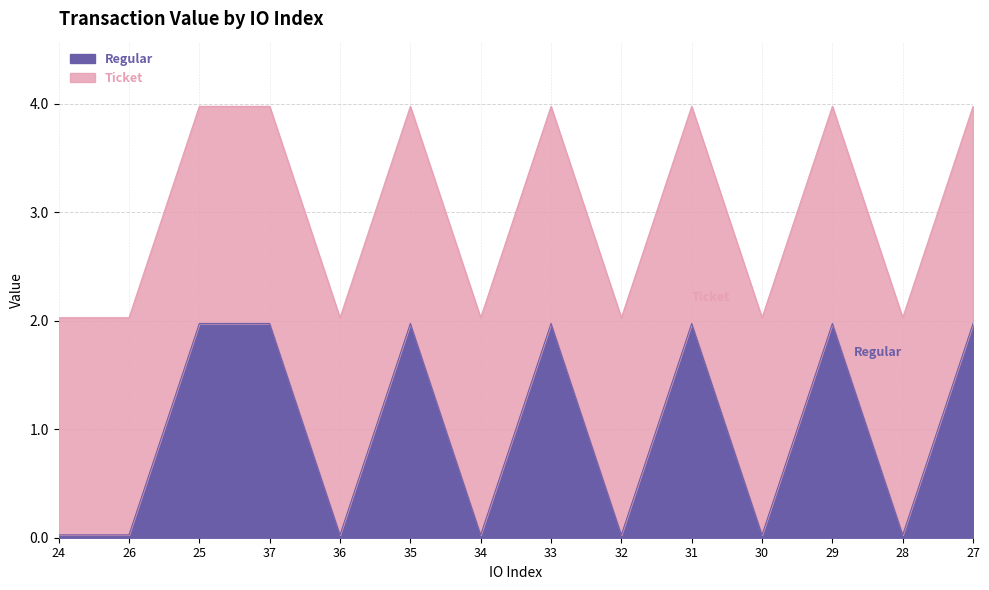

What position from the left is 26?

2